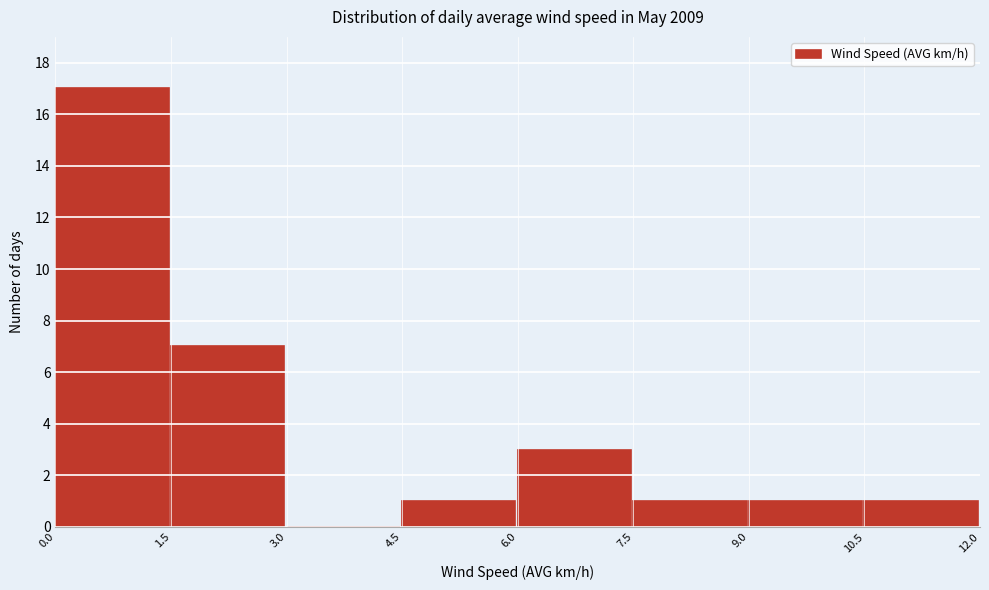

How tall is the bar that spans 10.5 to 12.0 on the x-axis? The values are not printed on the chart, so give them approximately, as read against the axis.

1